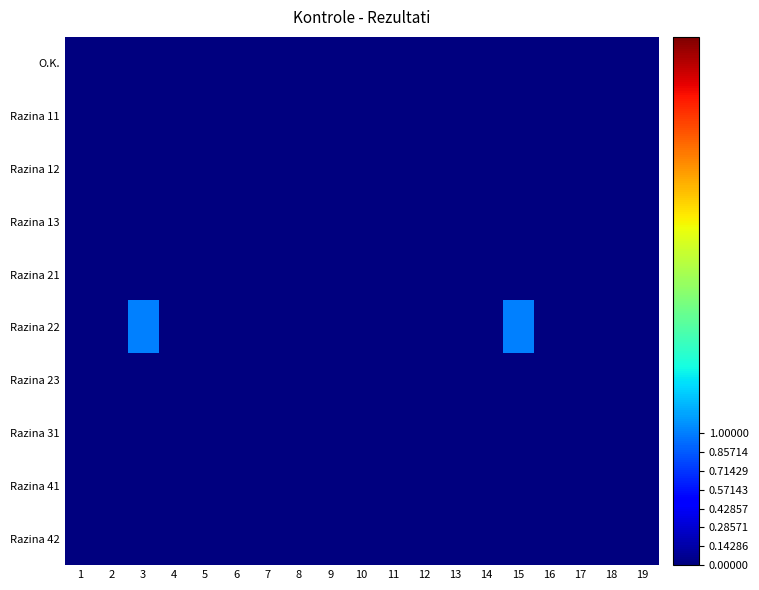

How many distinct data groups are displayed?

10